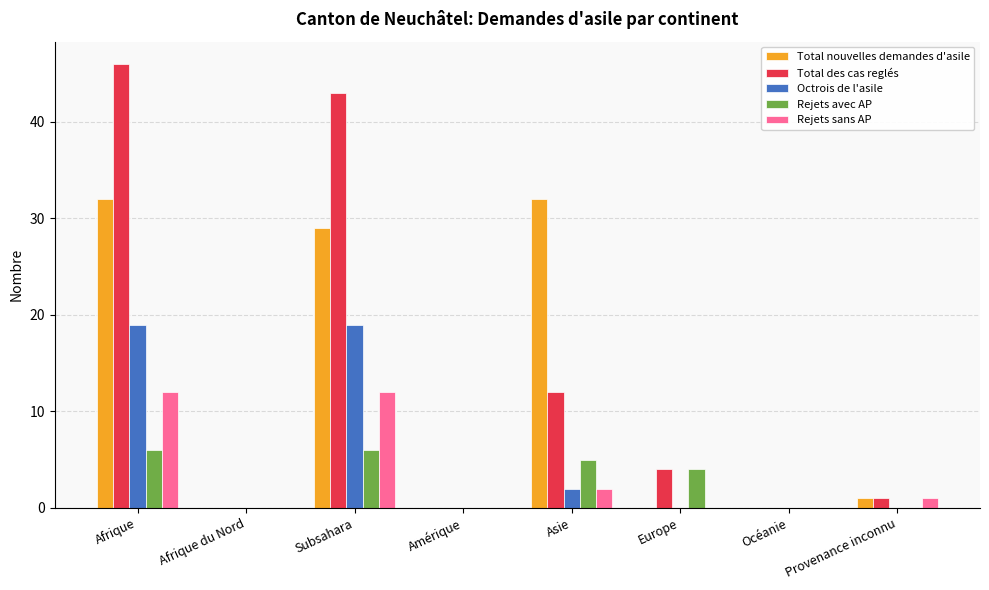

Is it true that Rejets sans AP equals -4 at Afrique du Nord?

False